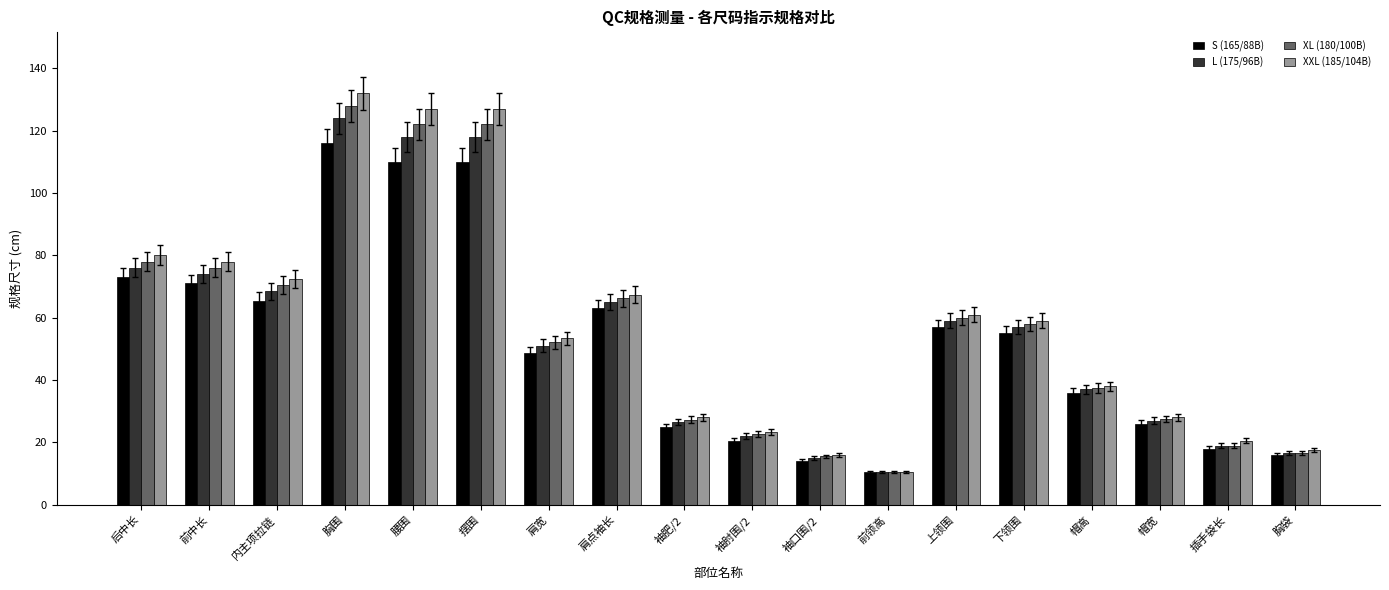

Is it true that XXL (185/104B) equals 61.0 at 上领围?

True